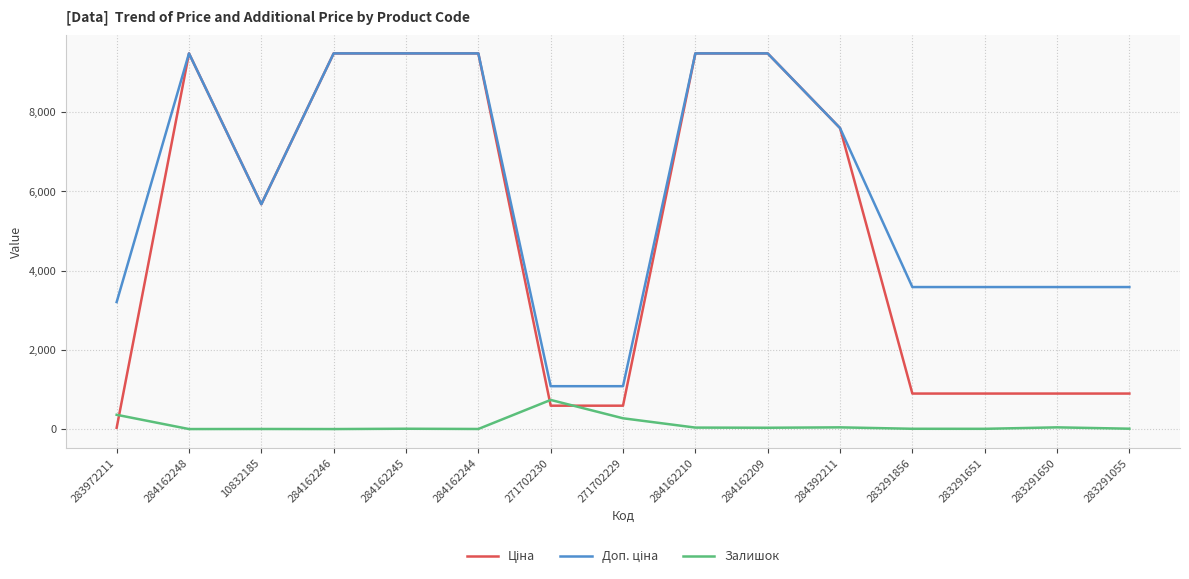

What is the total value across all series at 271702230?

2406.6